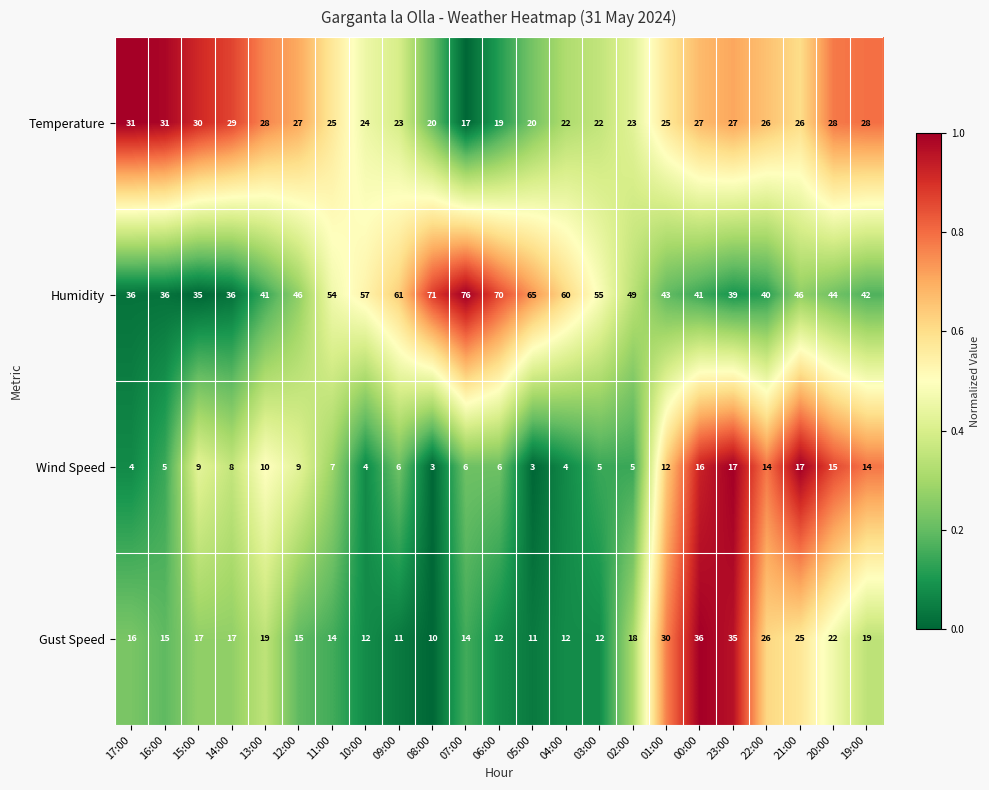

Is the value of Temperature at 05:00 greater than the value of Gust Speed at 00:00?

No